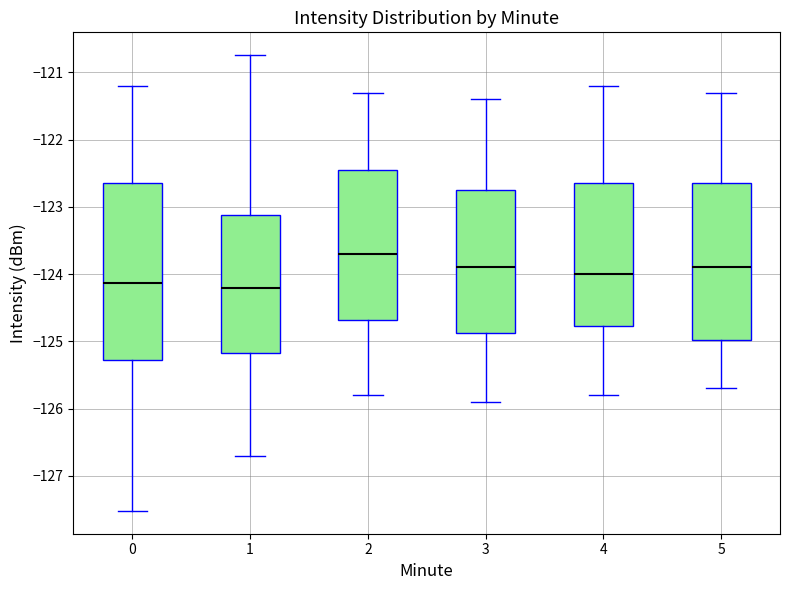

Reading left to right, transcribe this box plot: for each box, give where its median line is, the range the box spans, and where its two whiskers end, as read against the y-axis. The values are not printed on the chart, so give them approximately, as read against the axis.

0: median -124.1, box -125.3 to -122.6, whiskers -127.5 to -121.2
1: median -124.2, box -125.2 to -123.1, whiskers -126.7 to -120.7
2: median -123.7, box -124.7 to -122.4, whiskers -125.8 to -121.3
3: median -123.9, box -124.9 to -122.7, whiskers -125.9 to -121.4
4: median -124.0, box -124.8 to -122.6, whiskers -125.8 to -121.2
5: median -123.9, box -125.0 to -122.6, whiskers -125.7 to -121.3